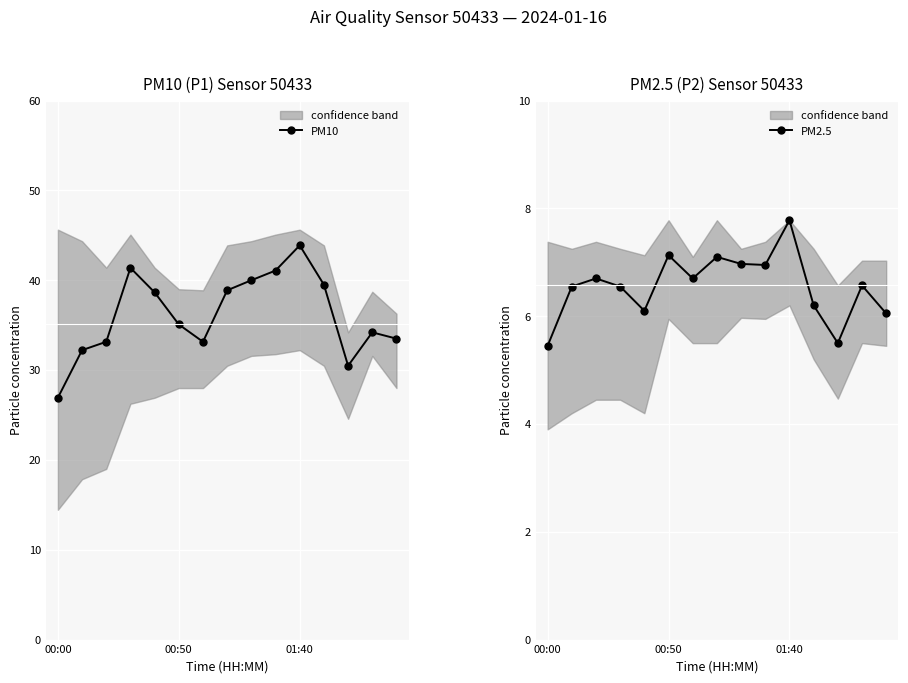

What is the lowest value of the PM10 series?

26.9